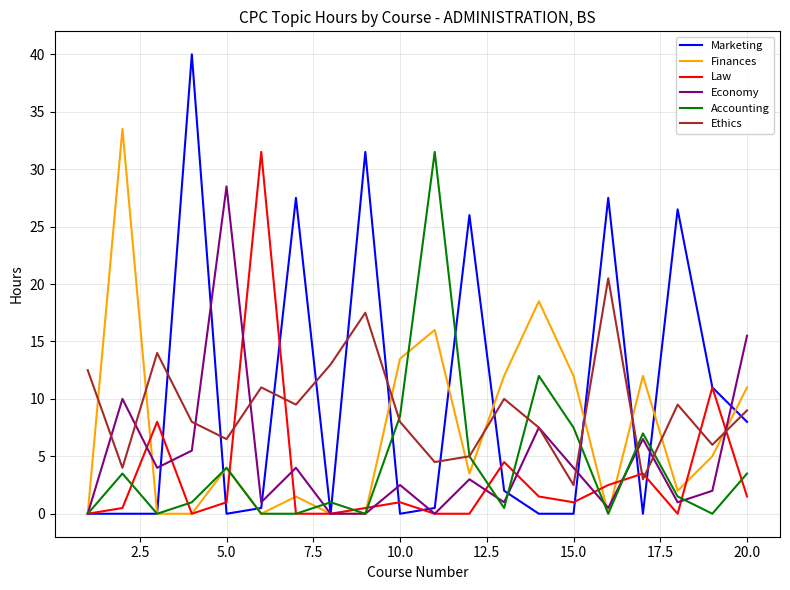

How many lines are shown in the chart?

6